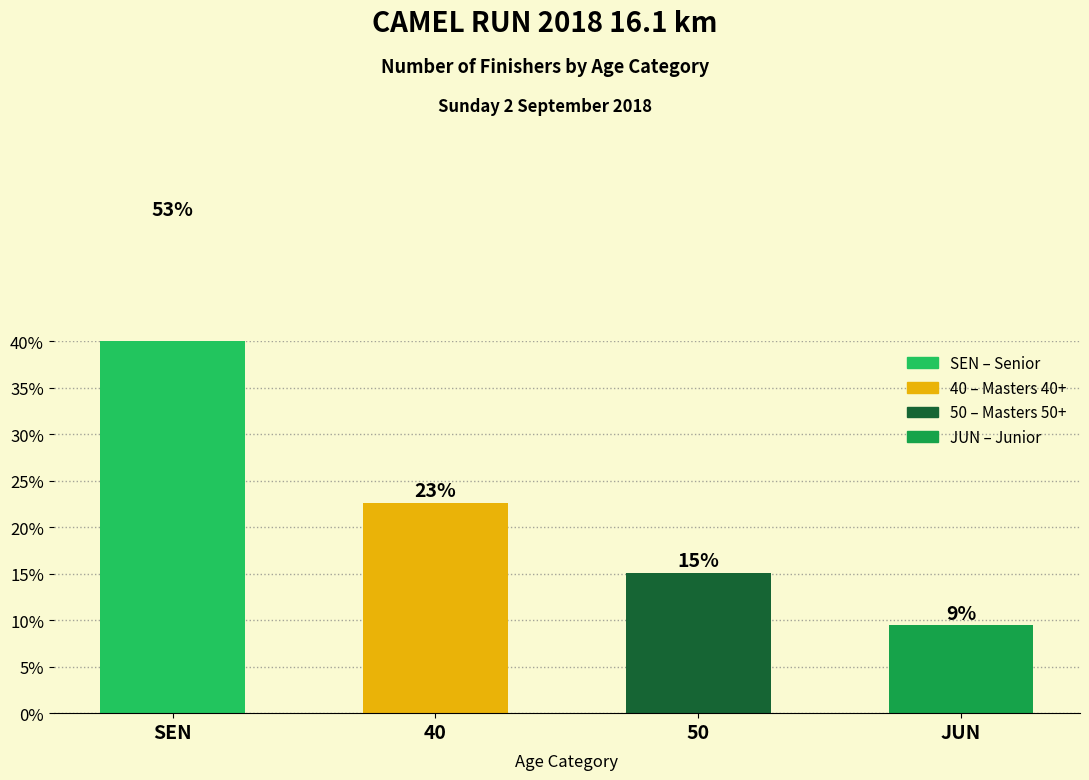

What is the sum of all values?

100.0